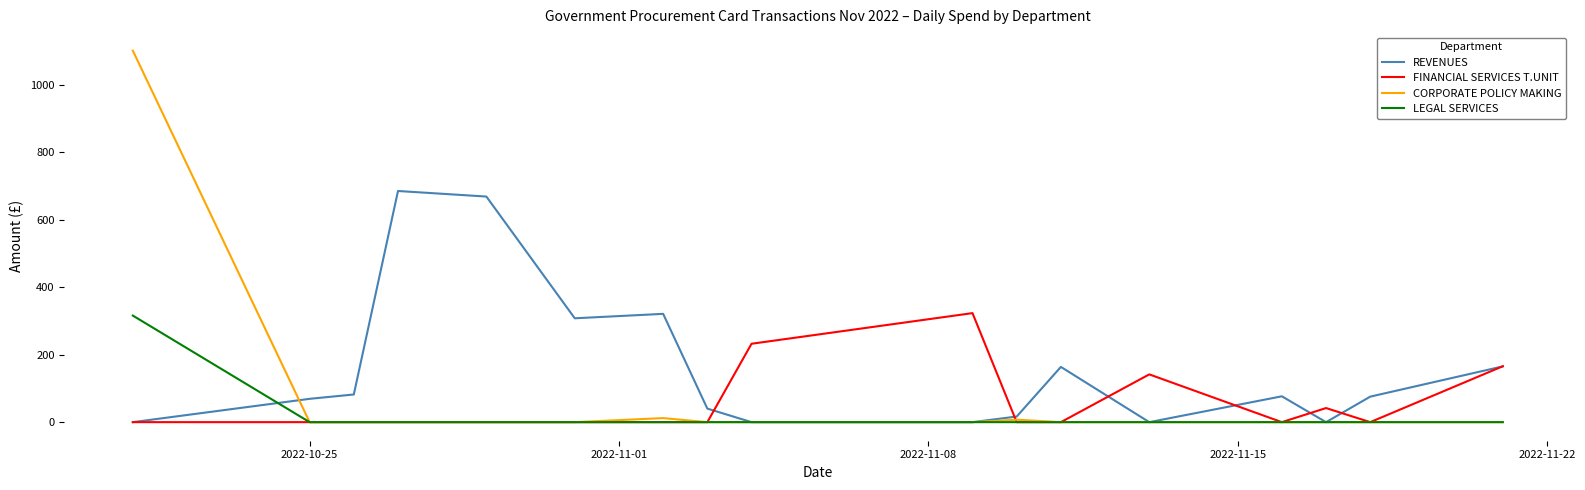

Which series has the largest total across all categories?

REVENUES